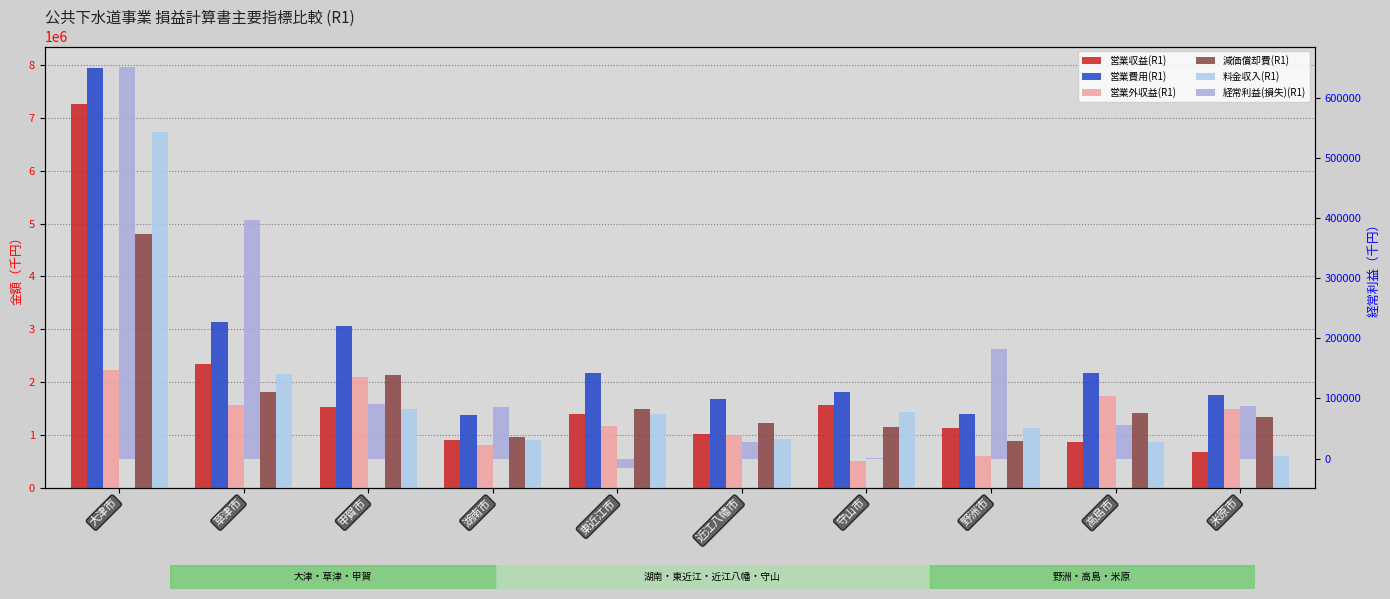

Reading right to left, what are all the values shown in this chart?

営業収益(R1): 米原市=667542	高島市=855736	野洲市=1131402	守山市=1558726	近江八幡市=1008930	東近江市=1396222	湖南市=904507	甲賀市=1528160	草津市=2341460	大津市=7262574
営業費用(R1): 米原市=1746378	高島市=2171963	野洲市=1398794	守山市=1811702	近江八幡市=1673932	東近江市=2162936	湖南市=1372913	甲賀市=3055426	草津市=3144353	大津市=7954848
営業外収益(R1): 米原市=1481207	高島市=1740462	野洲市=595707	守山市=503562	近江八幡市=1000798	東近江市=1174762	湖南市=809583	甲賀市=2101167	草津市=1569641	大津市=2225582
減価償却費(R1): 米原市=1330688	高島市=1403928	野洲市=888203	守山市=1145686	近江八幡市=1226263	東近江市=1482188	湖南市=954056	甲賀市=2122925	草津市=1818599	大津市=4802400
料金収入(R1): 米原市=600177	高島市=854329	野洲市=1120304	守山市=1436885	近江八幡市=918692	東近江市=1395852	湖南市=891603	甲賀市=1487844	草津市=2145029	大津市=6735761
経常利益(損失)(R1): 米原市=87699	高島市=55688	野洲市=182308	守山市=1544	近江八幡市=27768	東近江市=-15012	湖南市=86351	甲賀市=90739	草津市=397714	大津市=653064